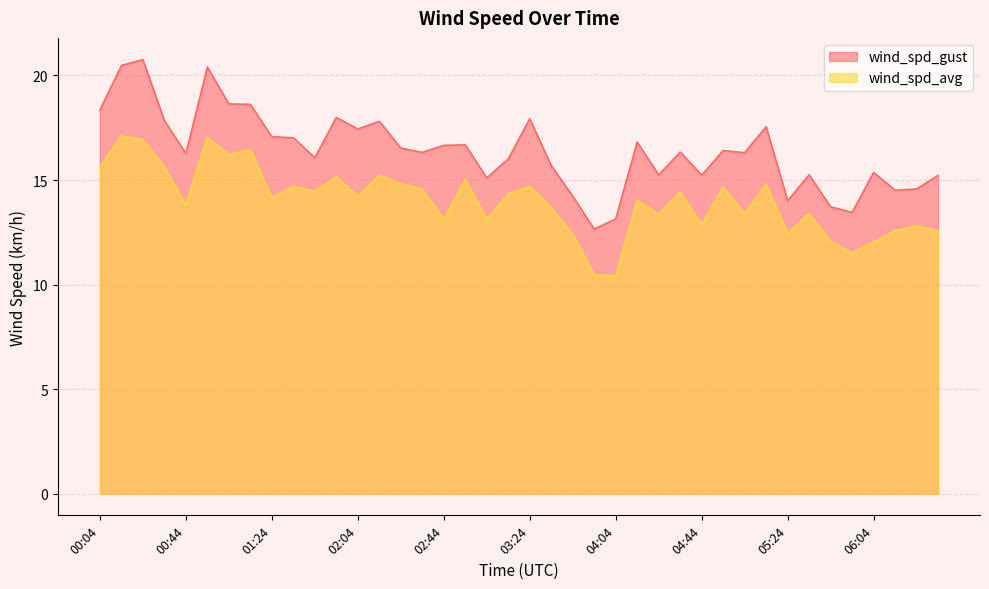

How many lines are shown in the chart?

2